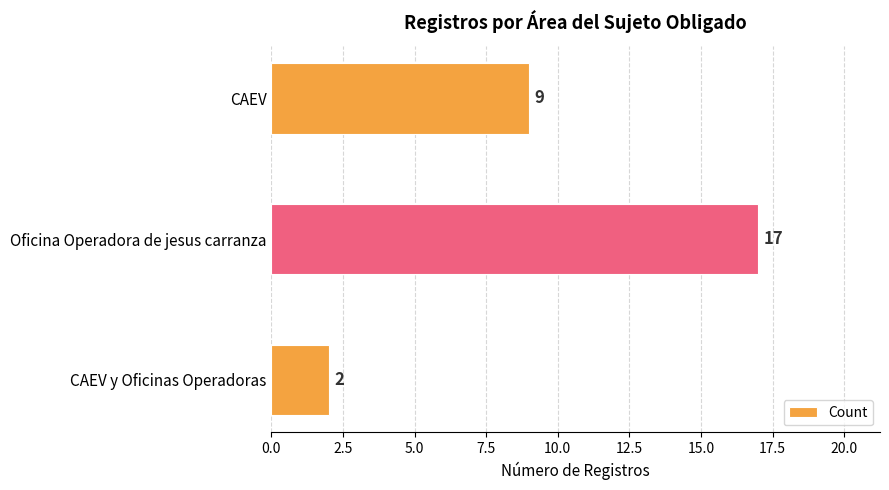

What is the change in value from CAEV y Oficinas Operadoras to CAEV?

+7